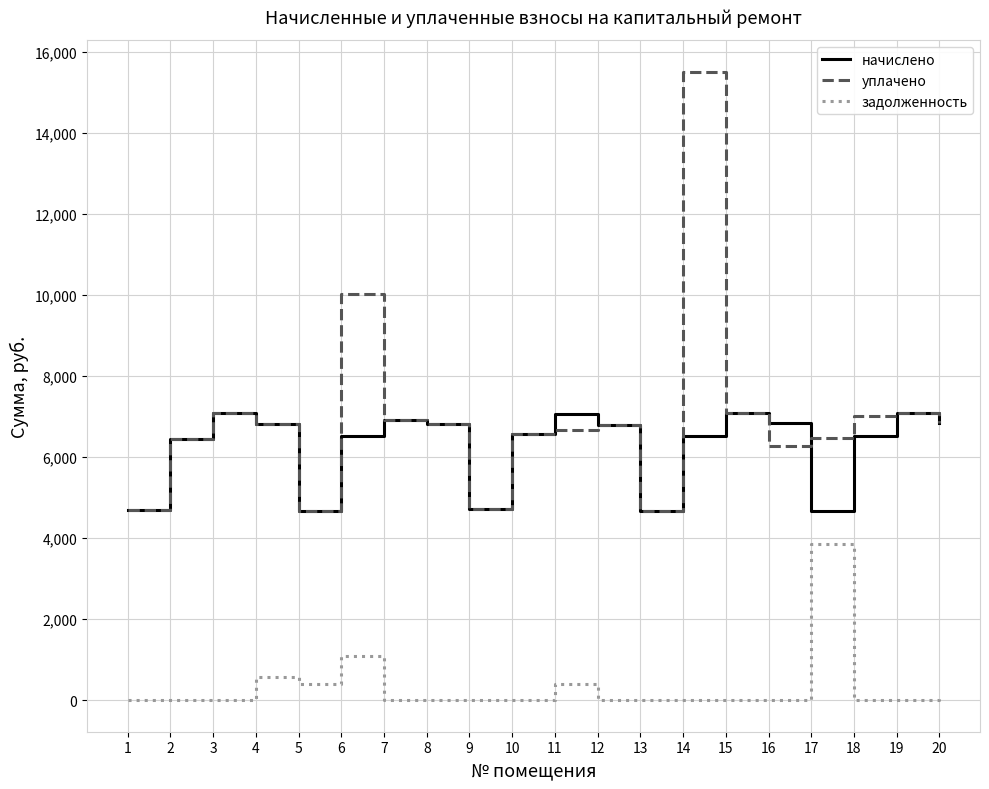

True or false: уплачено and задолженность cross at least once.

False